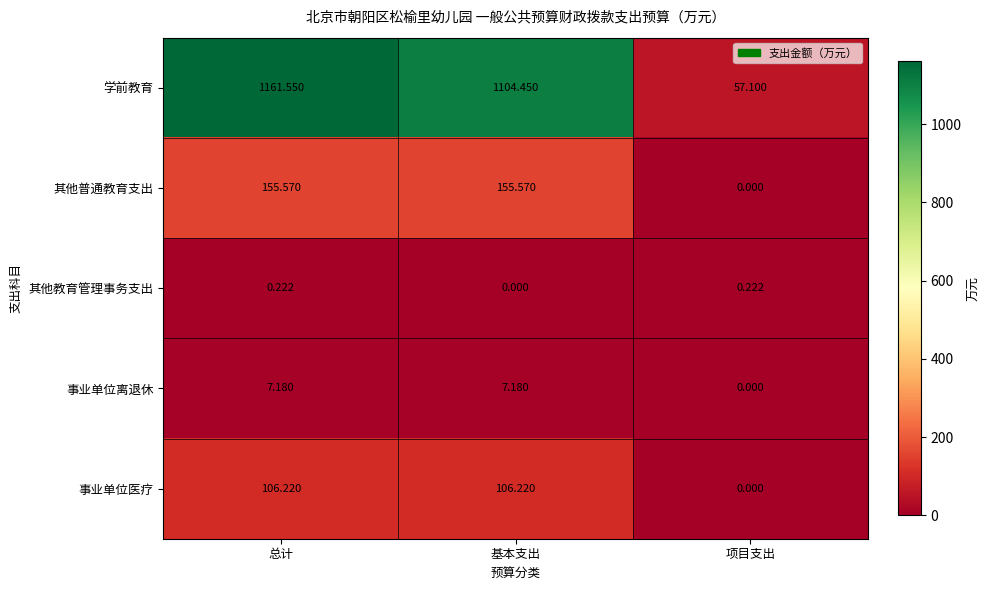

Which series changed the most between 基本支出 and 项目支出?

学前教育